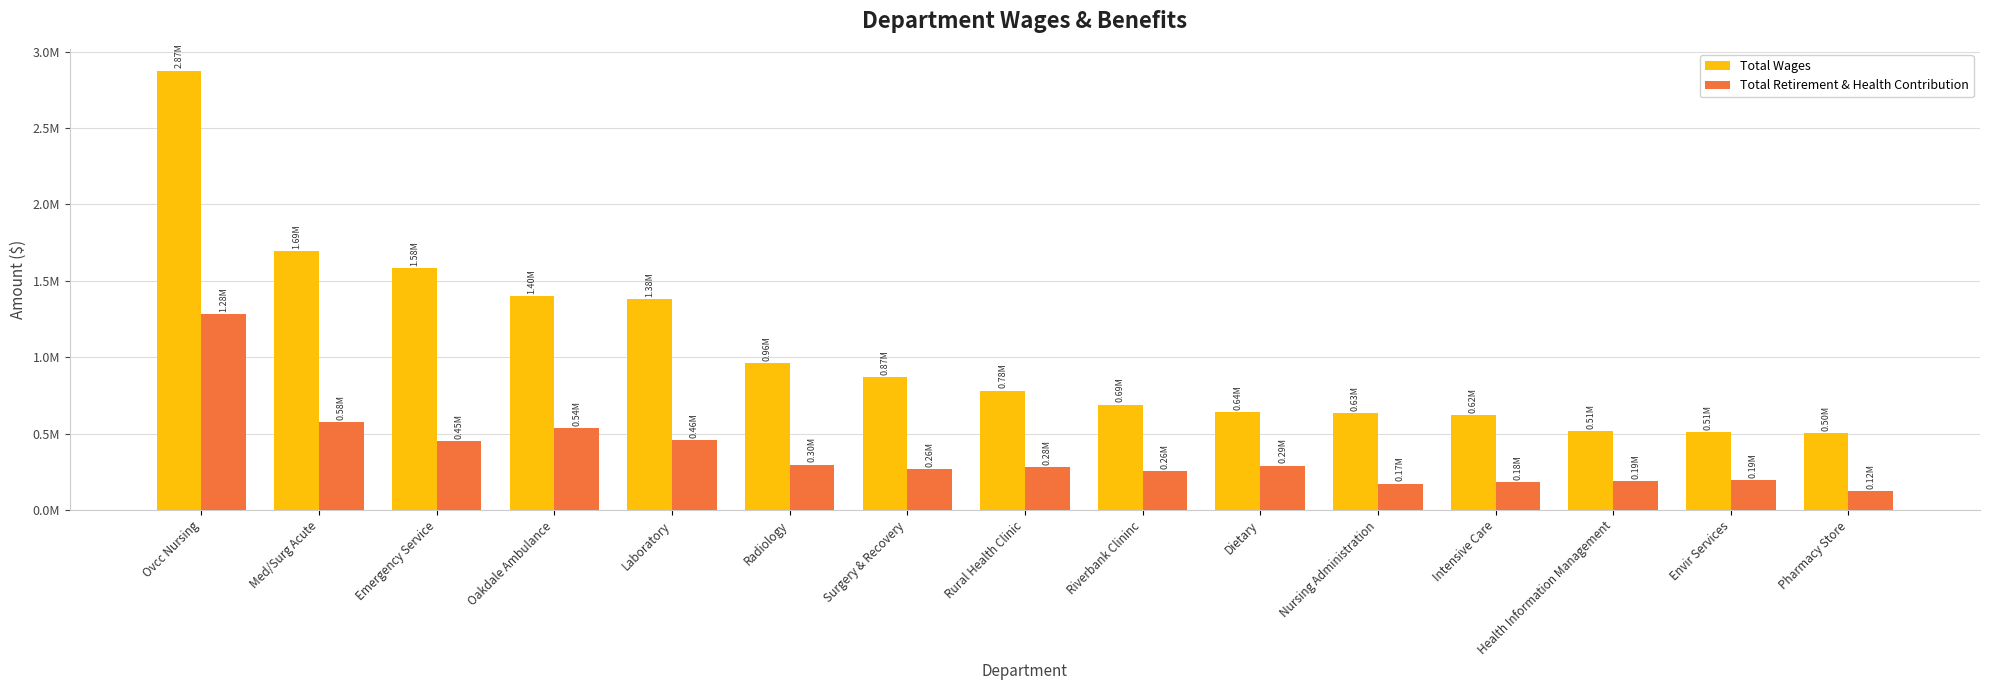

Is the value of Total Retirement & Health Contribution at Ovcc Nursing greater than the value of Total Wages at Intensive Care?

Yes